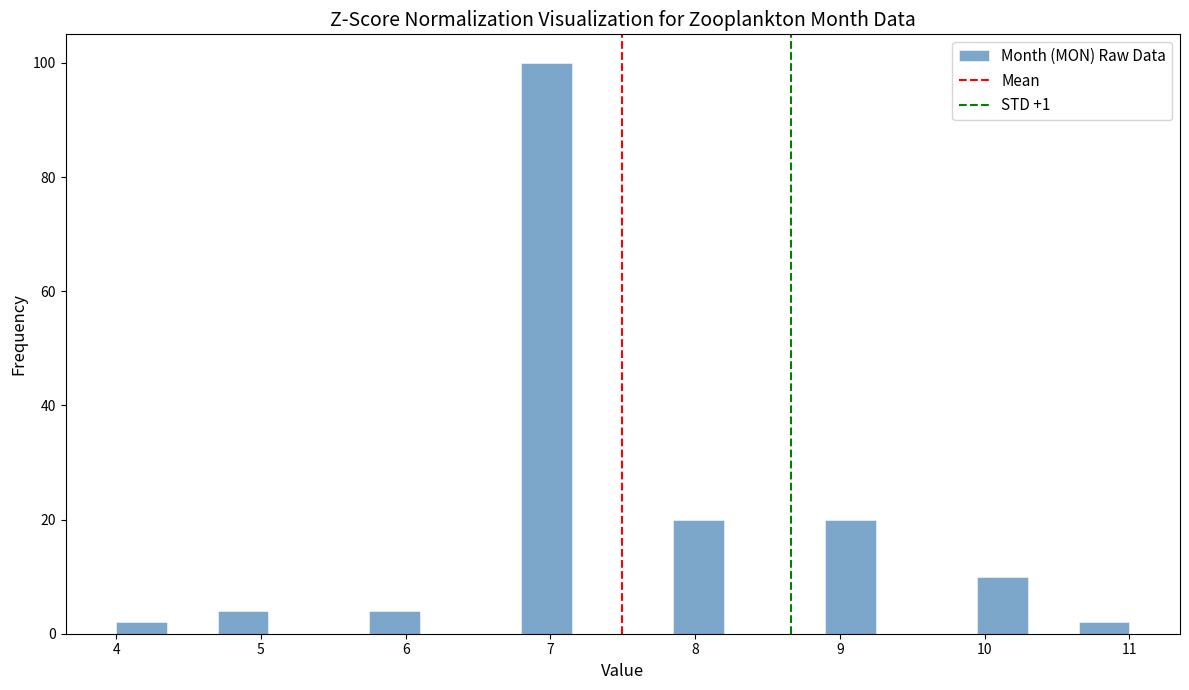

Around what value on the x-axis is the tallest bar? Give the approximate position of its centre, as read against the axis.

7.0